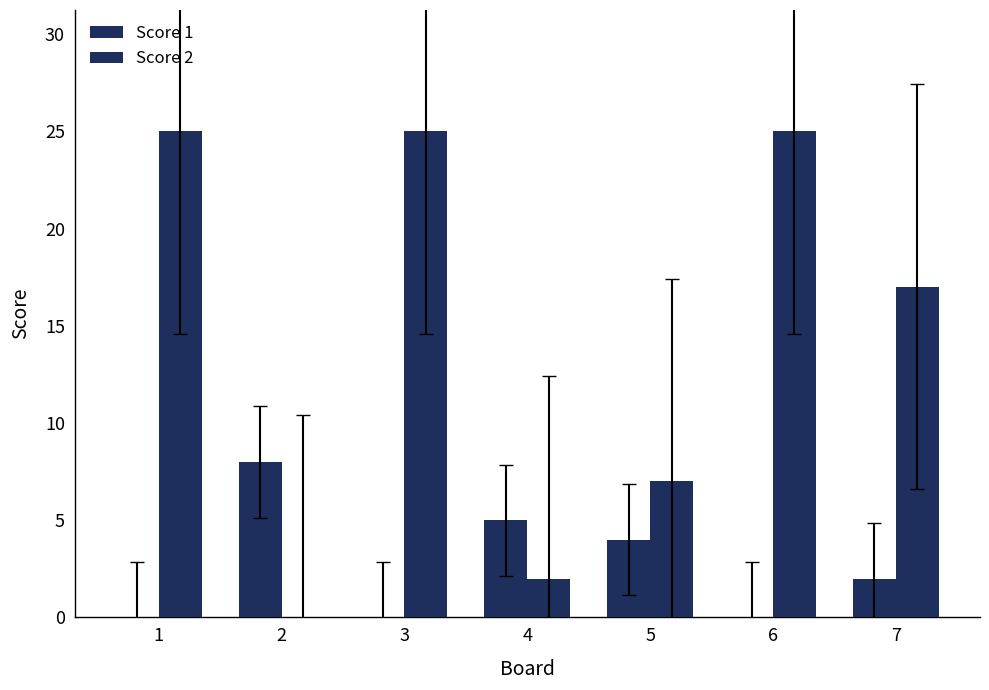

How many distinct data groups are displayed?

2